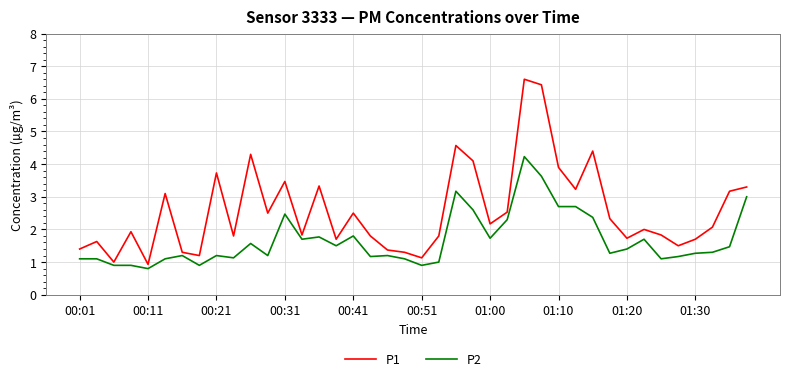

How many lines are shown in the chart?

2